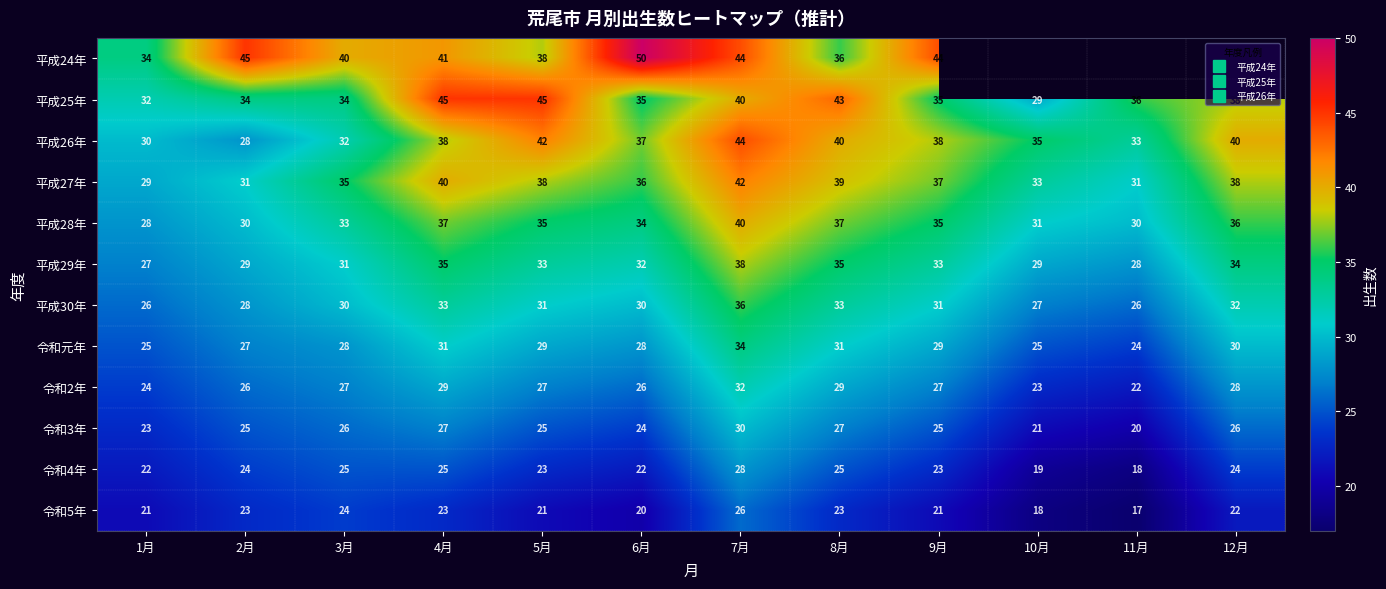

The value of 平成28年 at 6月 is 46.5. True or false?

False